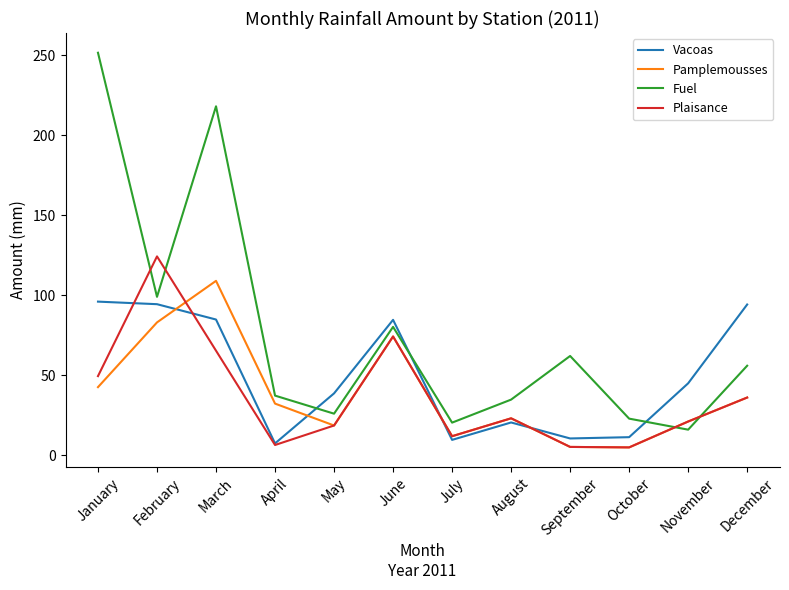

What is the spread (max minus min) of values at October?

18.0